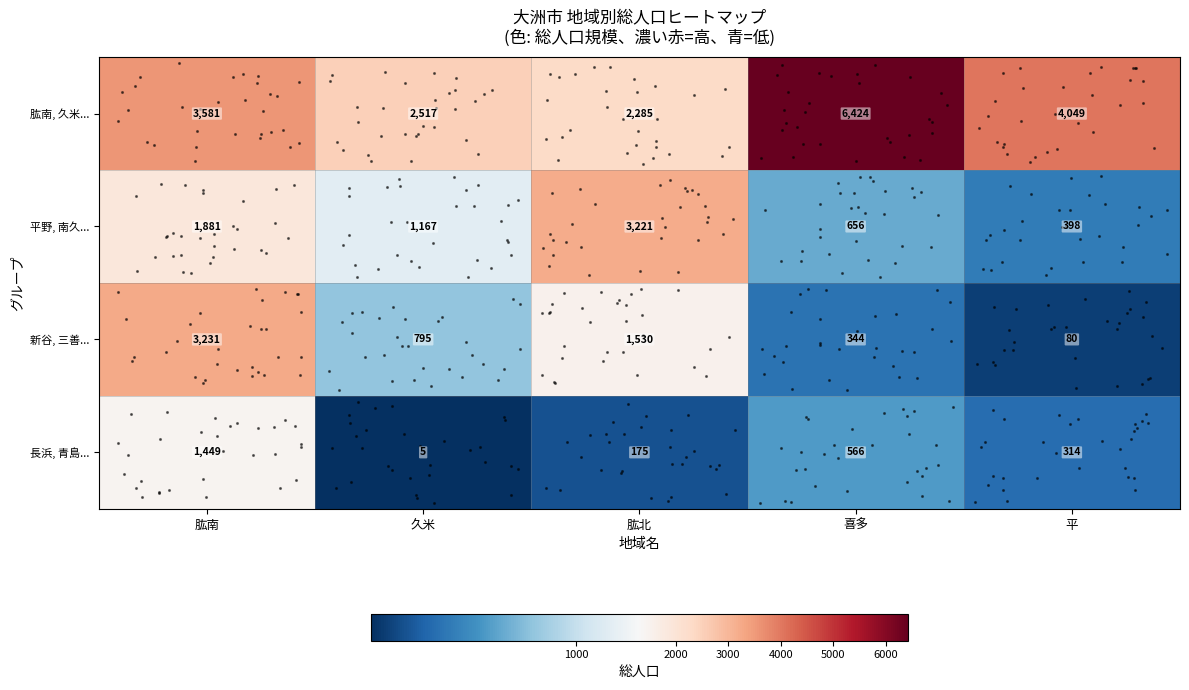

How many series are shown in this chart?

4